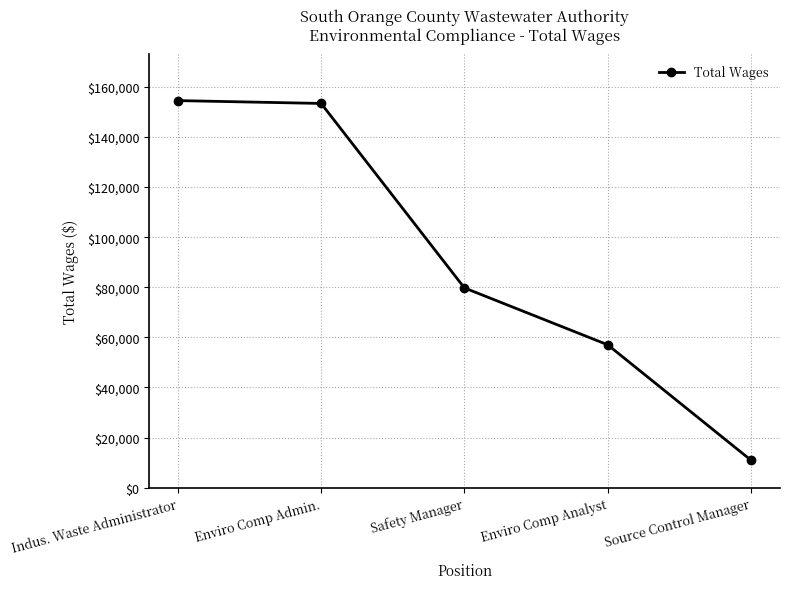

Read the value at Enviro Comp Admin., to the nearest 10.

153380